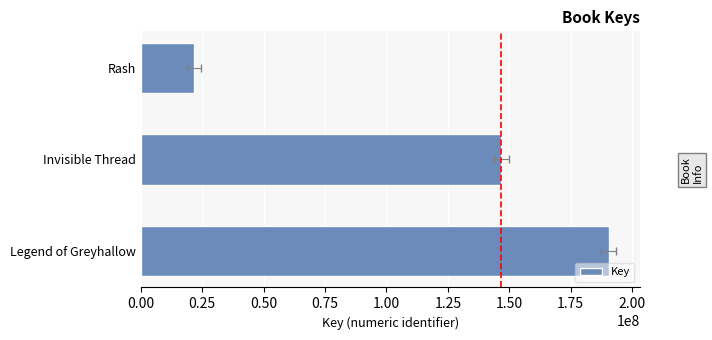

True or false: the data shows 190493842 at Legend of Greyhallow.

True